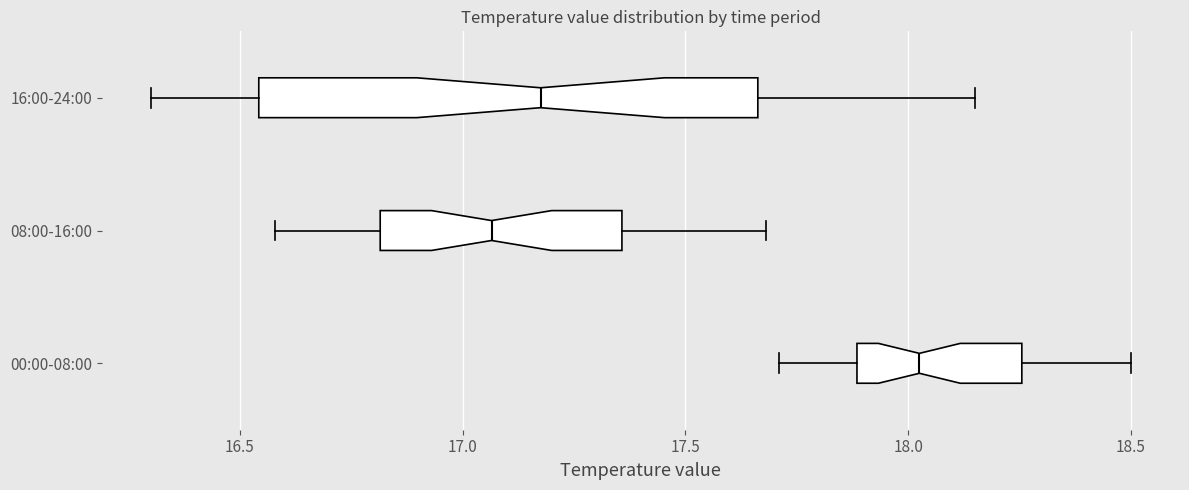

Which box has the furthest to the left median line?

08:00-16:00